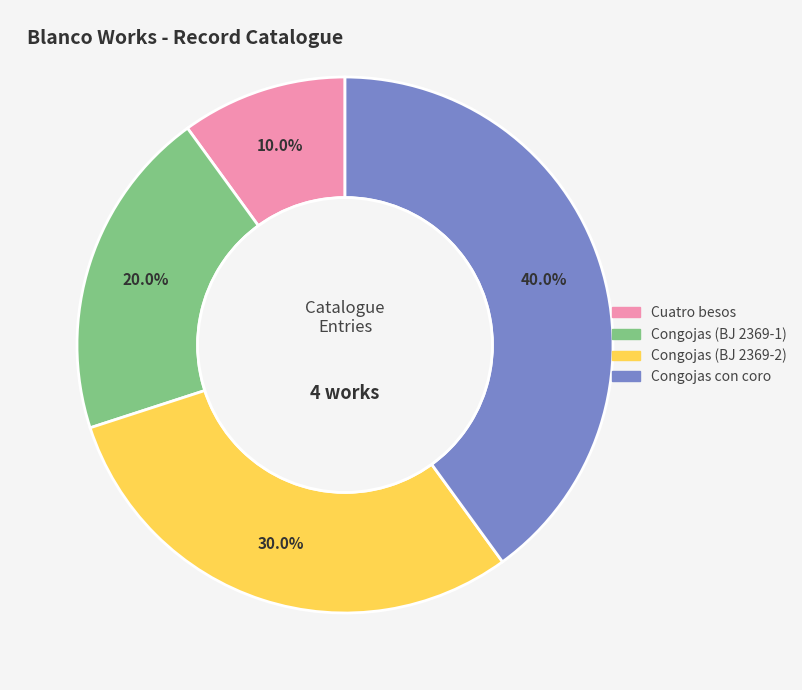

Is Congojas (BJ 2369-1) the majority of the pie?

No